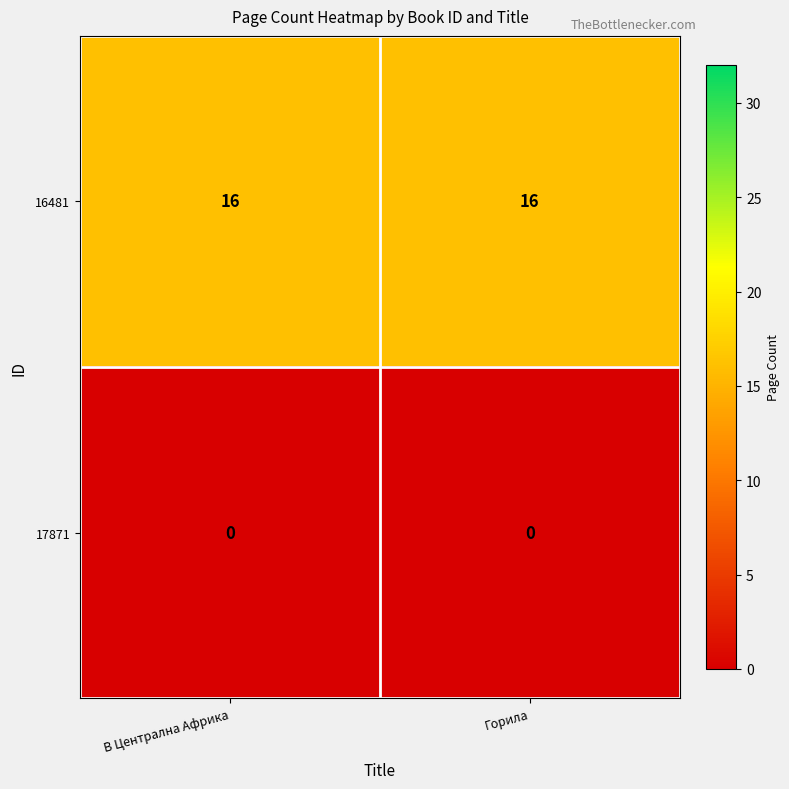

What is the maximum value shown in the chart?

16